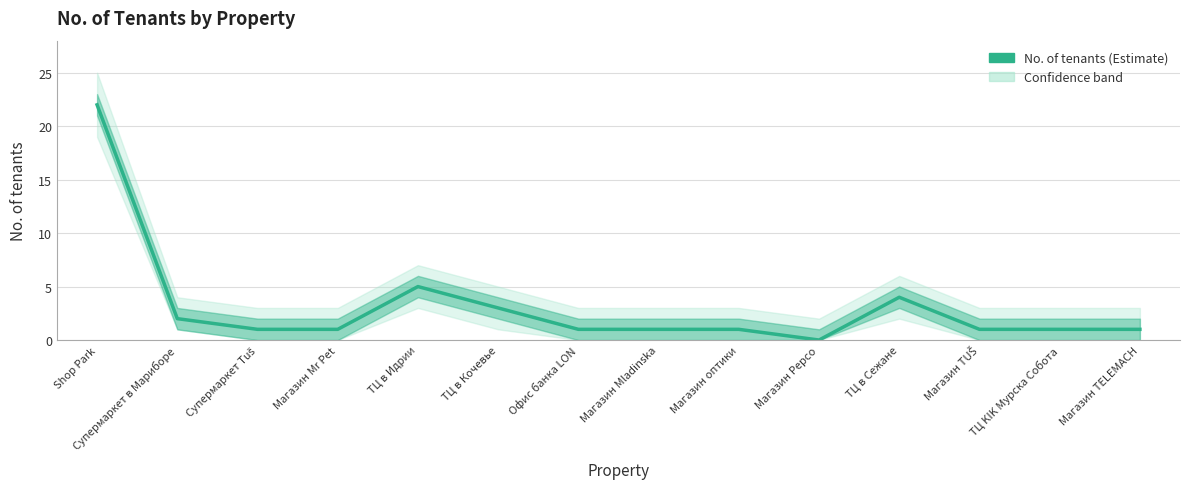

Approximately how many times larger is the value at Офис банка LON compared to Супермаркет Tuš?

1.0